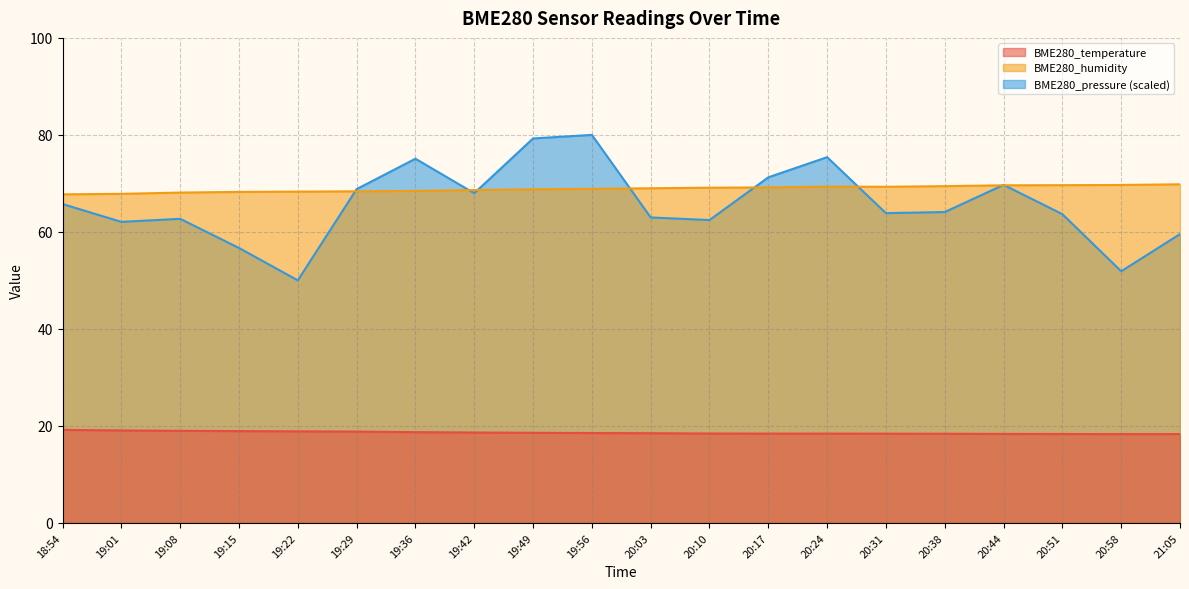

True or false: BME280_pressure_norm has a value of 63.9 at 20:31.

True